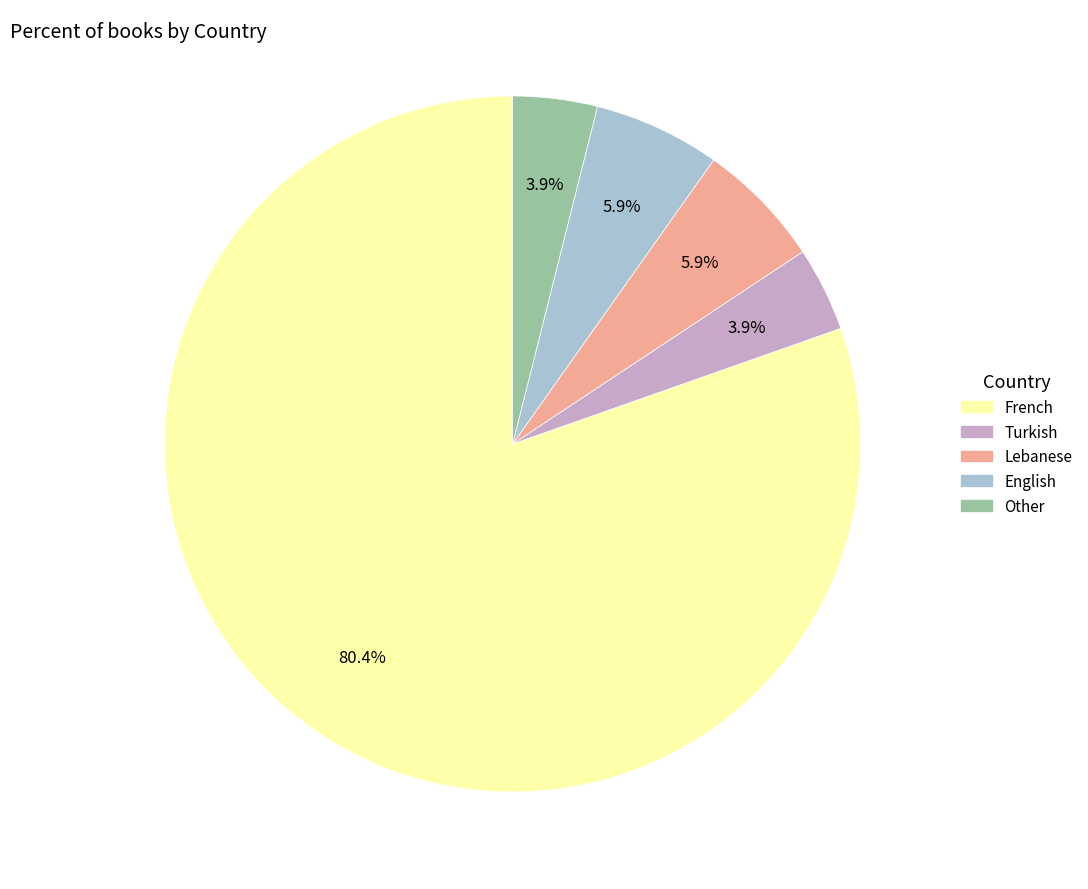

To the nearest percent, what is the combined percentage of English and French?

86%